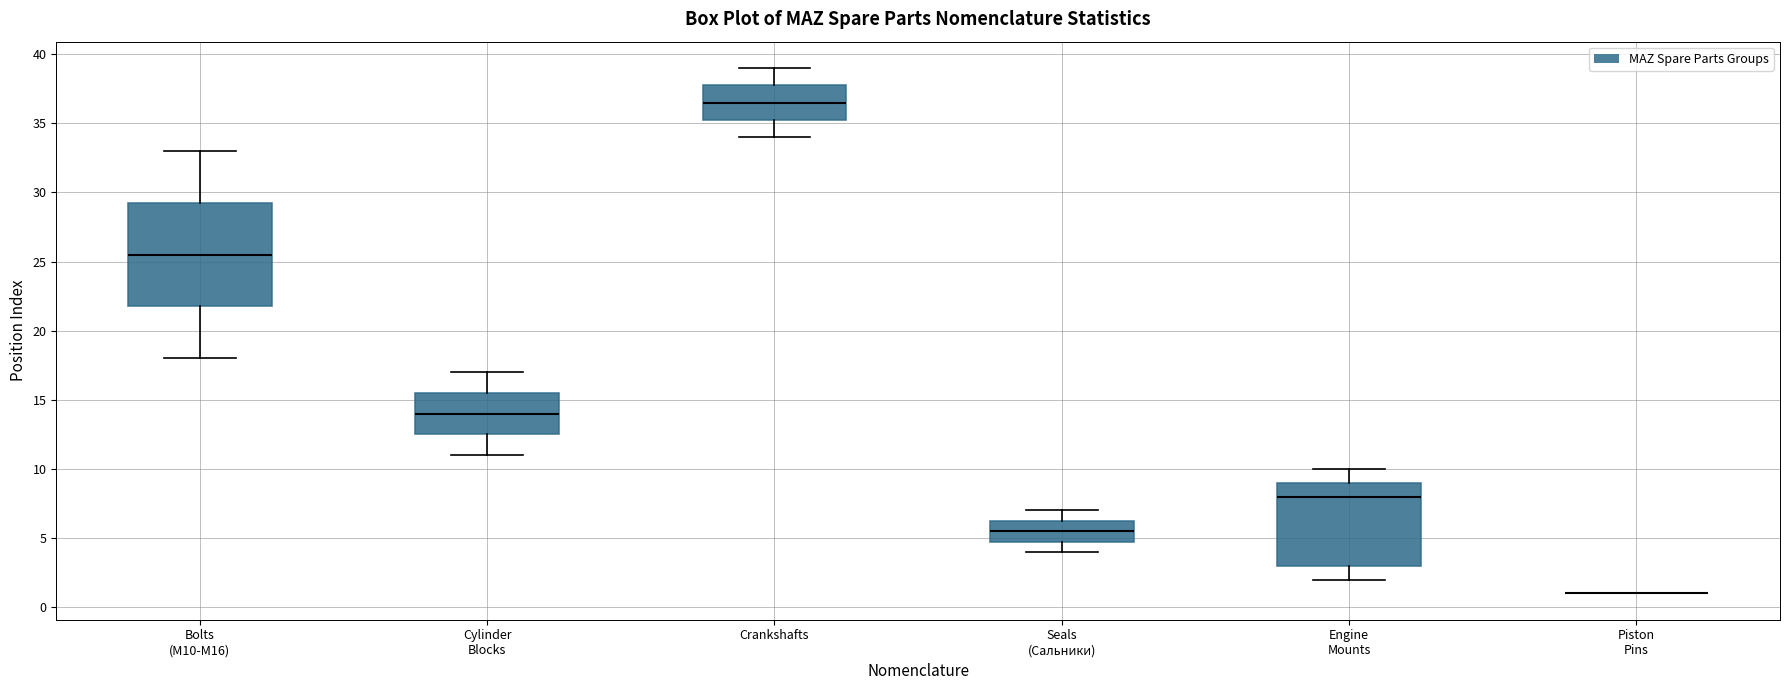

Reading left to right, read every box against the y-axis: the position of its median line, the range the box covers, and the ends of its whiskers. The values are not printed on the chart, so give them approximately, as read against the axis.

Bolts (М10-М16): median 25.5, box 22.0 to 29.5, whiskers 18.0 to 33.0
Cylinder Blocks: median 14.0, box 12.5 to 15.5, whiskers 11.0 to 17.0
Crankshafts: median 36.5, box 35.5 to 38.0, whiskers 34.0 to 39.0
Seals (Сальники): median 5.5, box 5.0 to 6.5, whiskers 4.0 to 7.0
Engine Mounts: median 8.0, box 3.0 to 9.0, whiskers 2.0 to 10.0
Piston Pins: box collapsed to a line at 1.0, whiskers 1.0 to 1.0